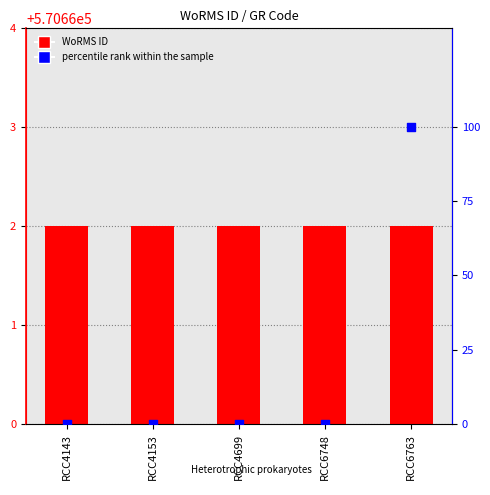

Which series contains the highest Y value?

WoRMS ID